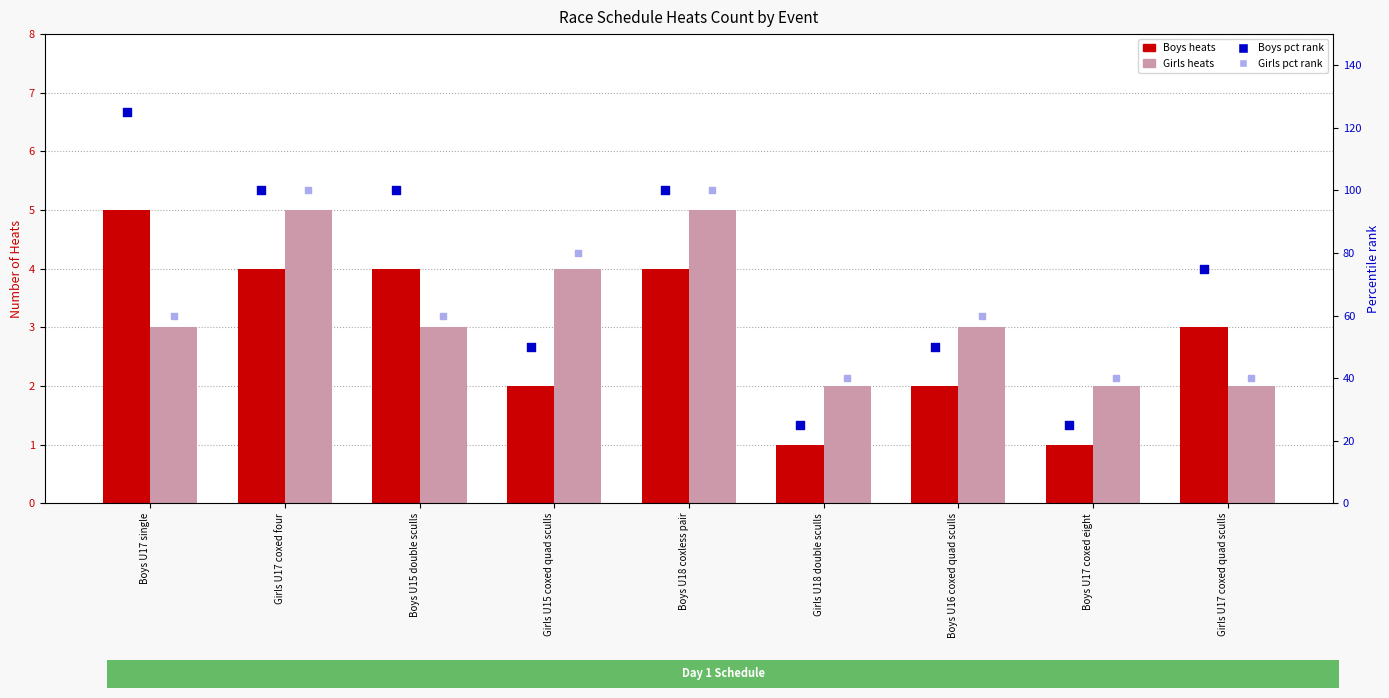

Which series has the largest total across all categories?

Boys percentile